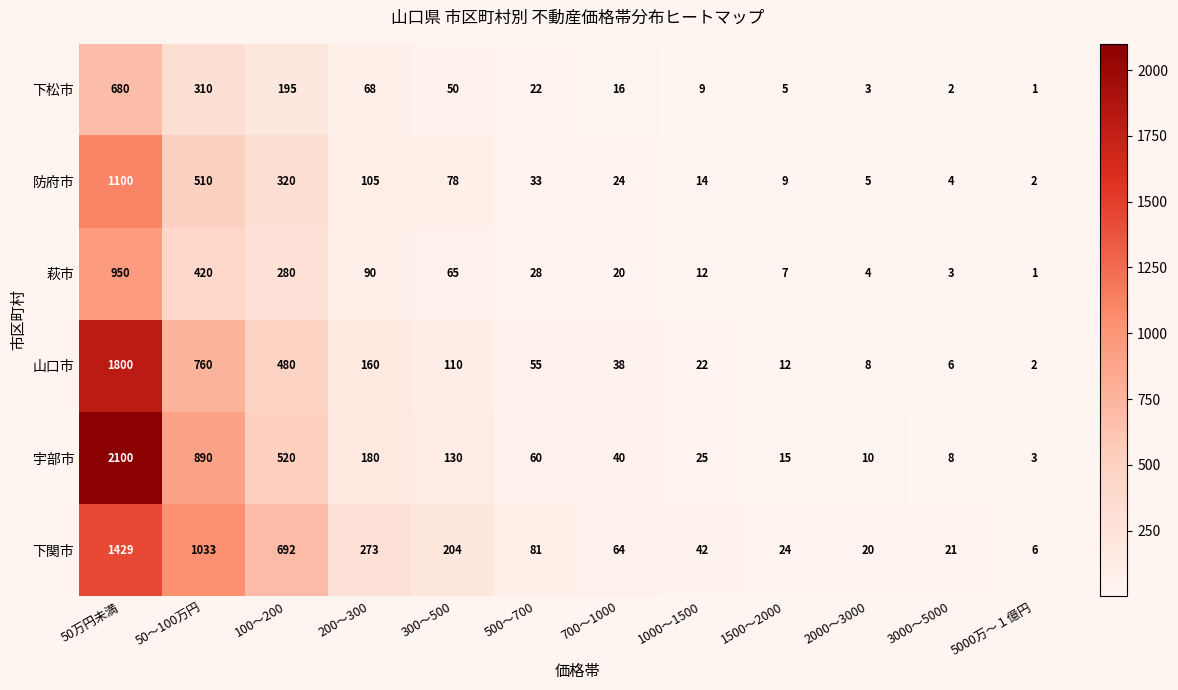

Which series changed the most between 300～500 and 700～1000?

下関市